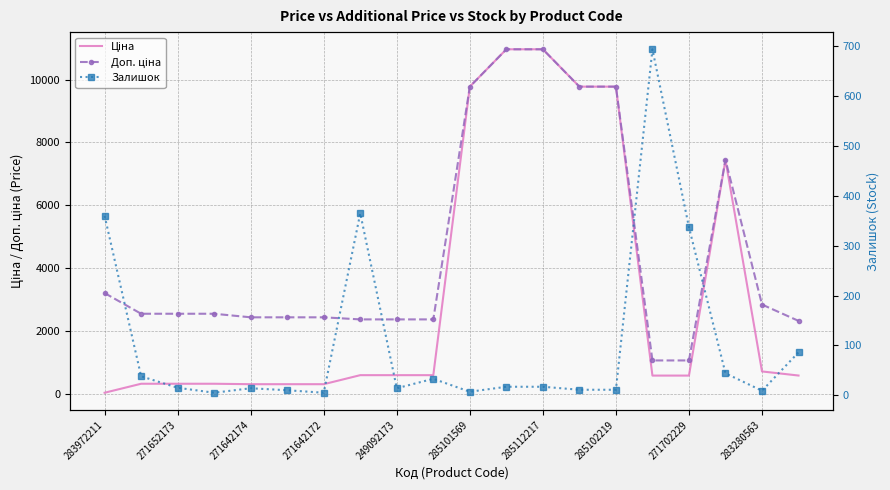

True or false: Ціна has a value of 9775.5 at 13.

True